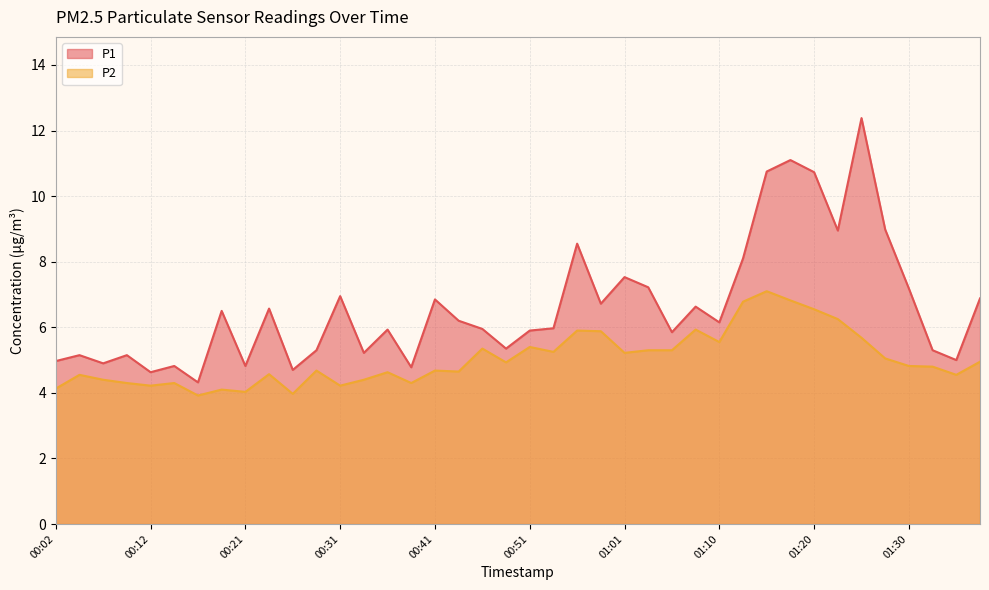

Reading left to right, what are all the values shown in this chart?

P1: 5.0	5.2	4.9	5.2	4.6	4.8	4.3	6.5	4.8	6.6	4.7	5.3	7.0	5.2	5.9	4.8	6.8	6.2	6.0	5.3	5.9	6.0	8.6	6.7	7.5	7.2	5.8	6.6	6.2	8.1	10.8	11.1	10.7	8.9	12.4	9.0	7.2	5.3	5.0	6.9
P2: 4.1	4.5	4.4	4.3	4.2	4.3	3.9	4.1	4.0	4.6	4.0	4.7	4.2	4.4	4.6	4.3	4.7	4.7	5.3	4.9	5.4	5.2	5.9	5.9	5.2	5.3	5.3	5.9	5.5	6.8	7.1	6.8	6.5	6.2	5.7	5.0	4.8	4.8	4.5	5.0